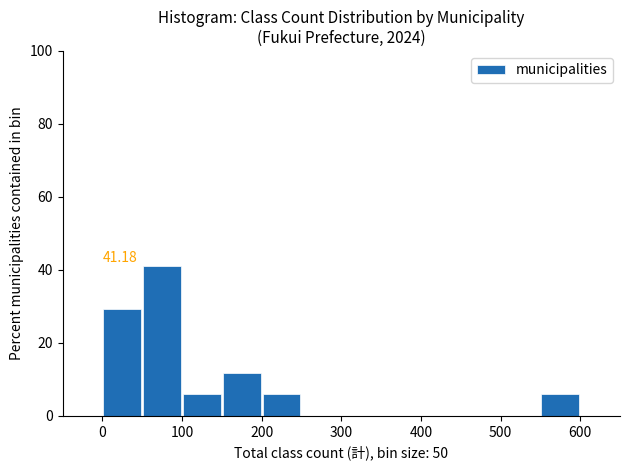

Over which range of the x-axis is the bar tallest?

50 to 100